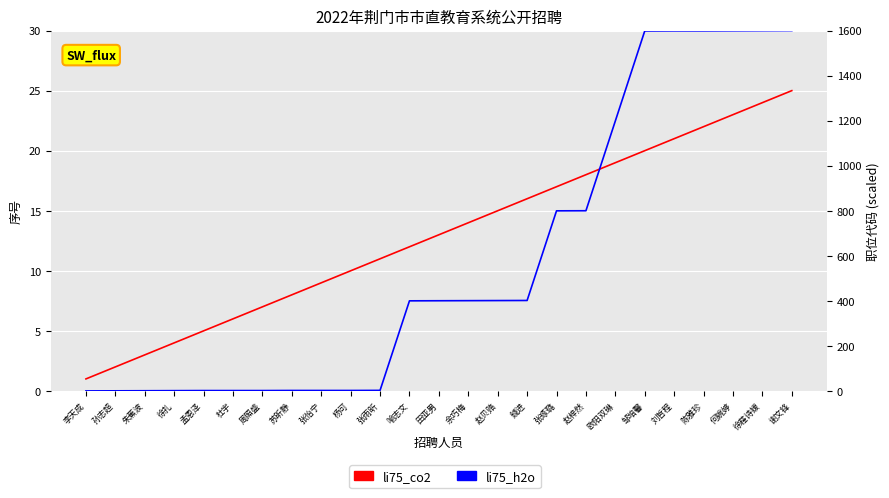

What is the difference between the second highest and minimum values in the li75_h2o series?

1599.6